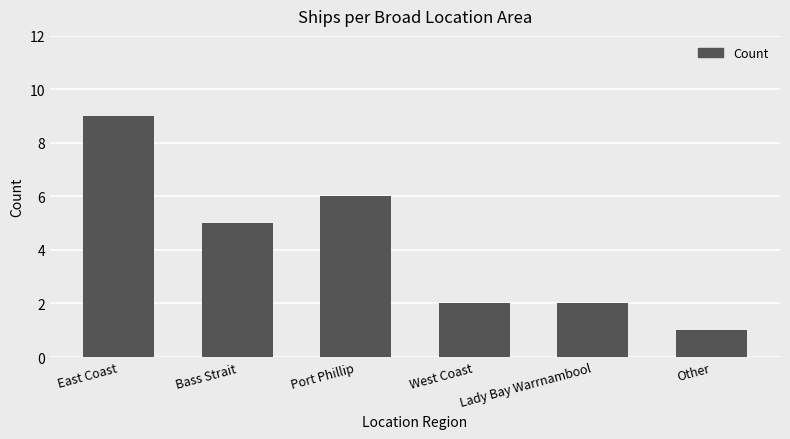

What is the label of the 6th bar from the right?

East Coast